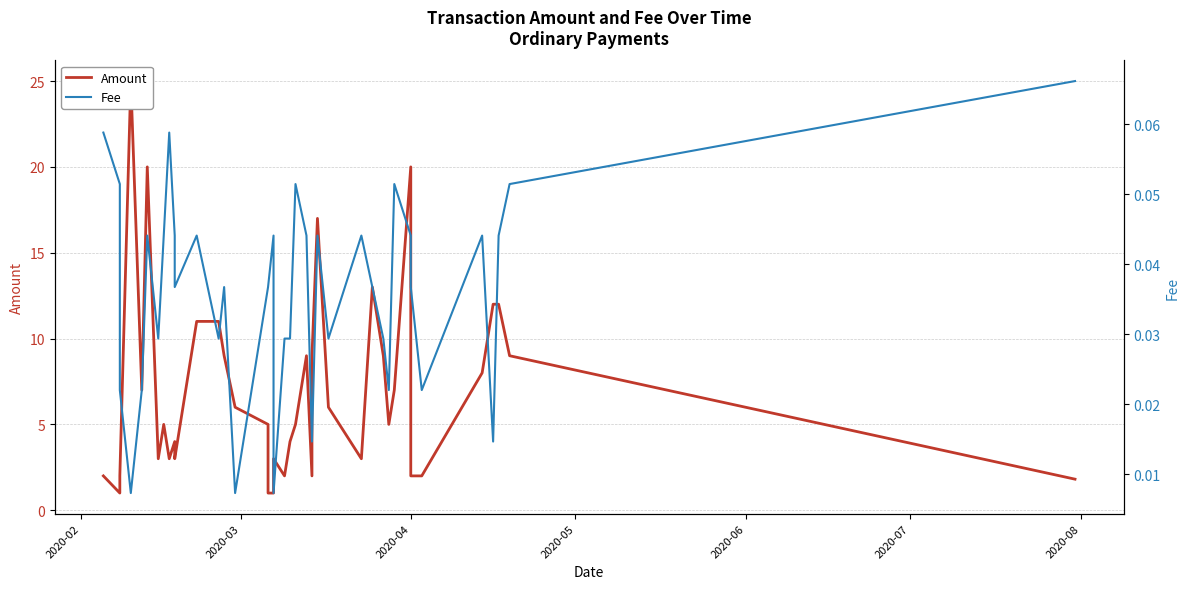

True or false: Amount and Fee cross at least once.

False